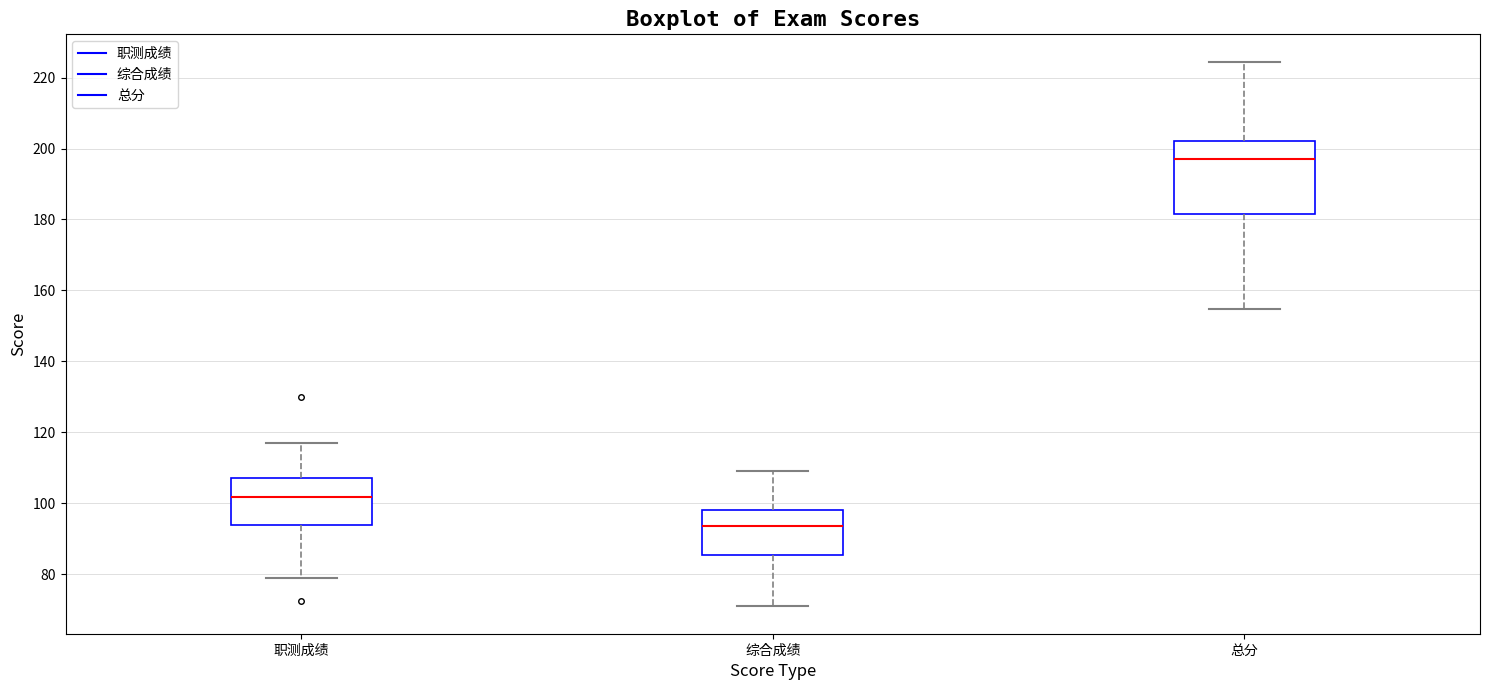

Which box has the highest median line?

总分